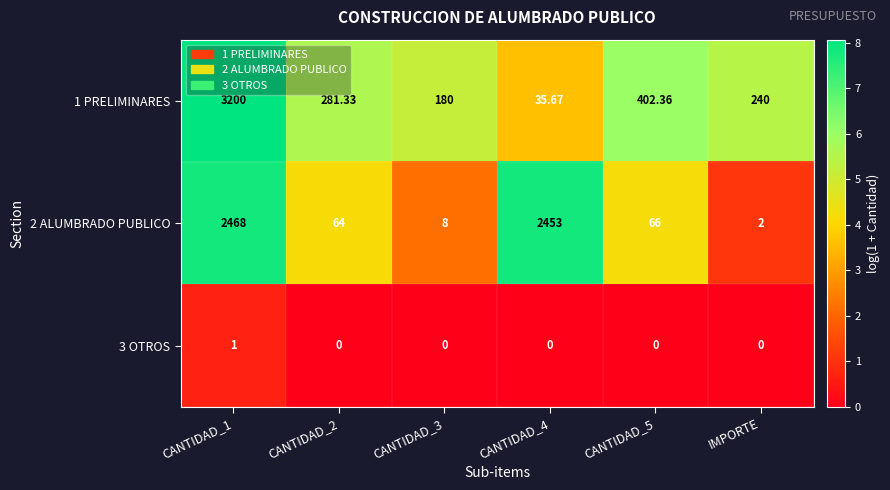

Rank the series at CANTIDAD_1 from highest to lowest value.

1 PRELIMINARES, 2 ALUMBRADO PUBLICO, 3 OTROS